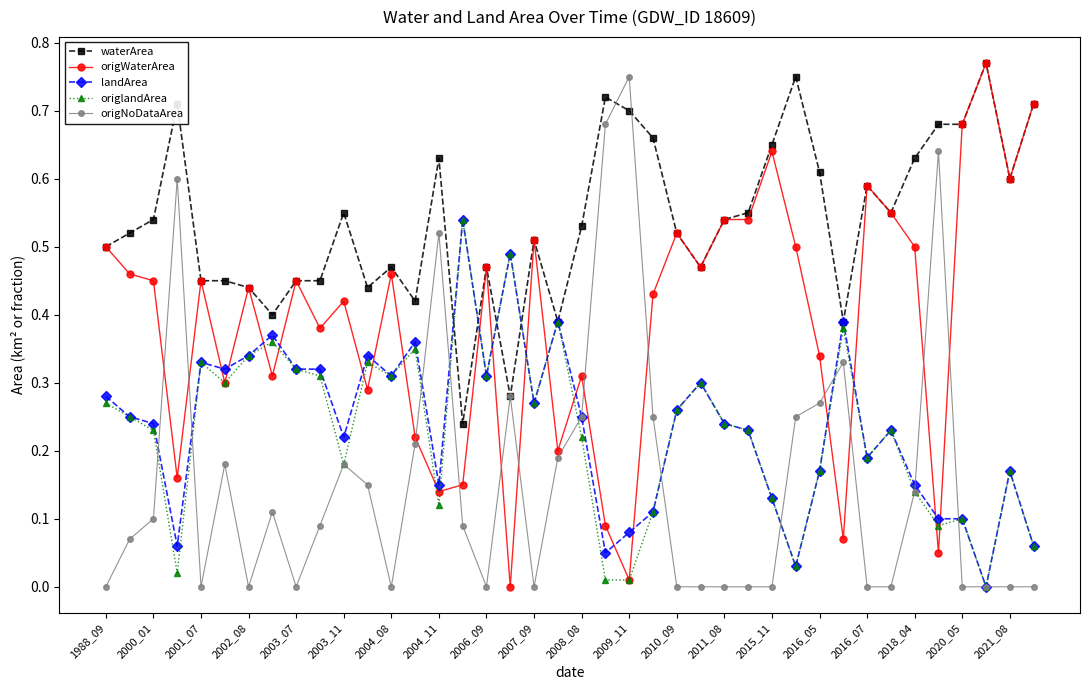

True or false: origlandArea and origWaterArea cross at least once.

True